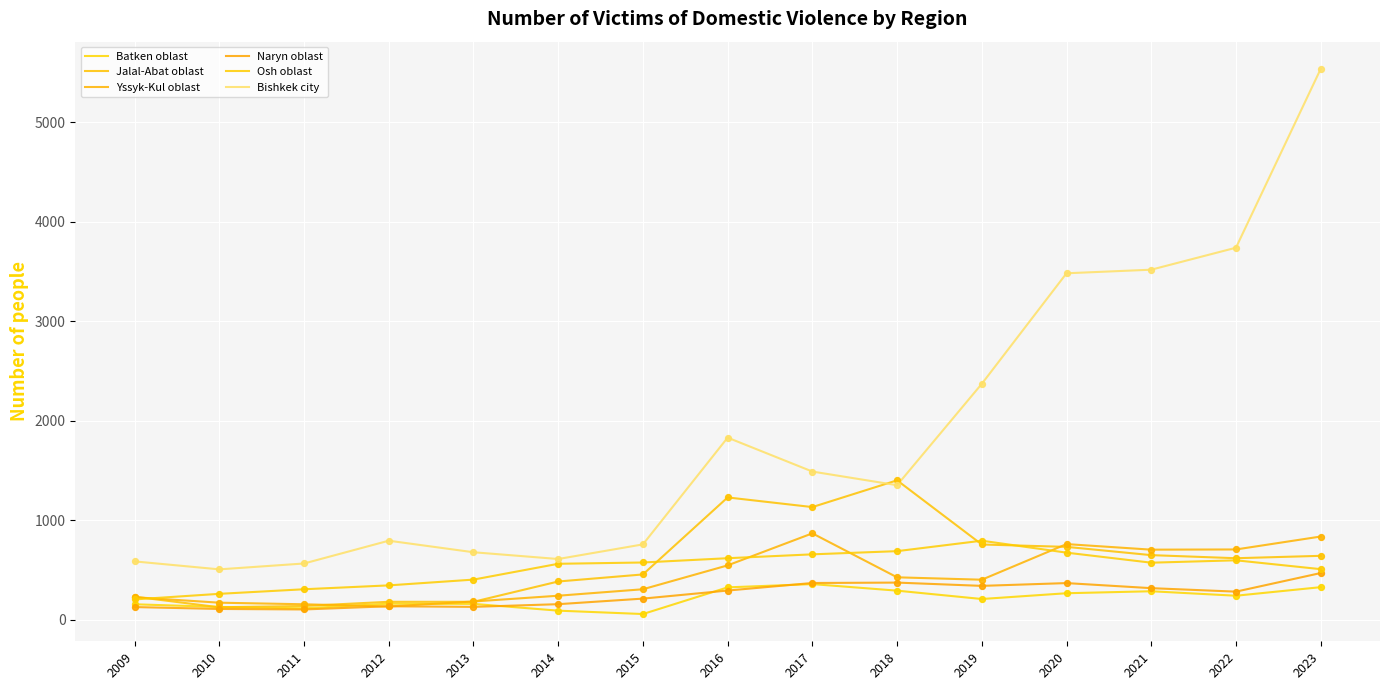

Which series has the largest total across all categories?

Bishkek city